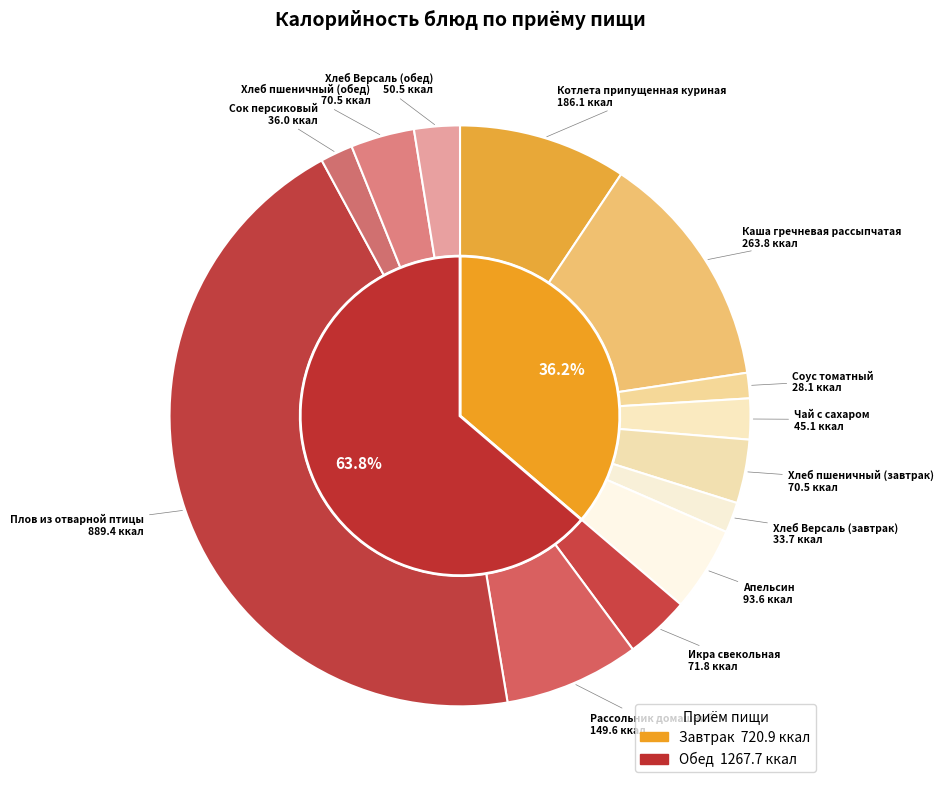

The Чай с сахаром slice represents 2% of the pie. True or false?

True